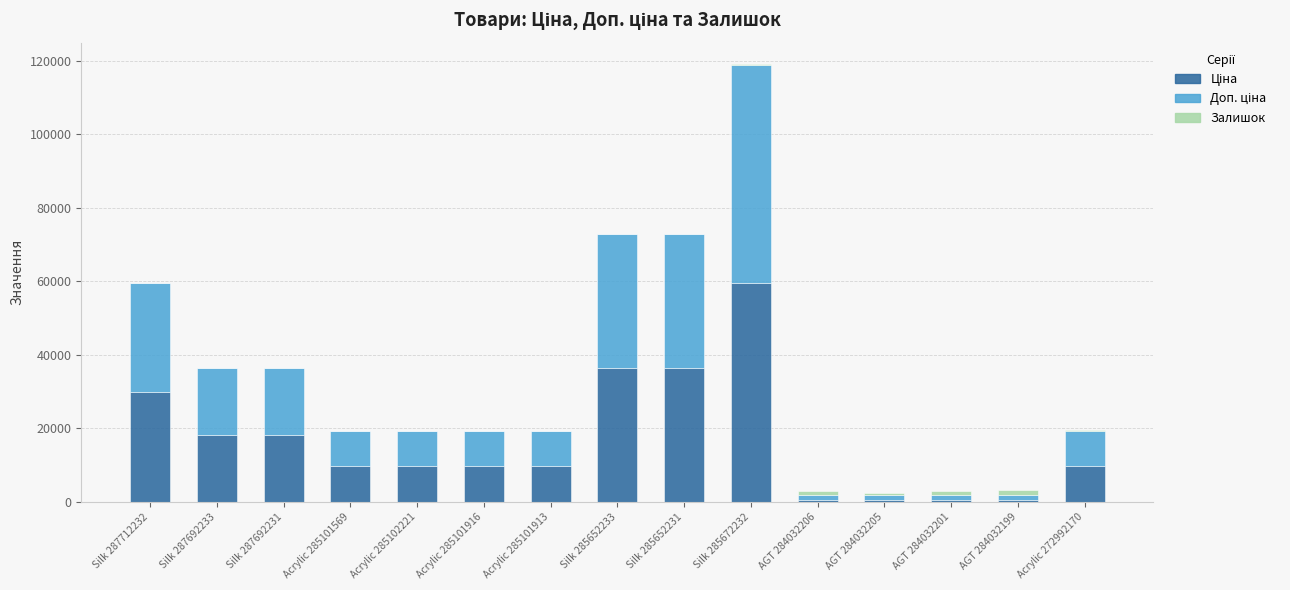

At which category is the sum across all series the highest?

Silk 285672232